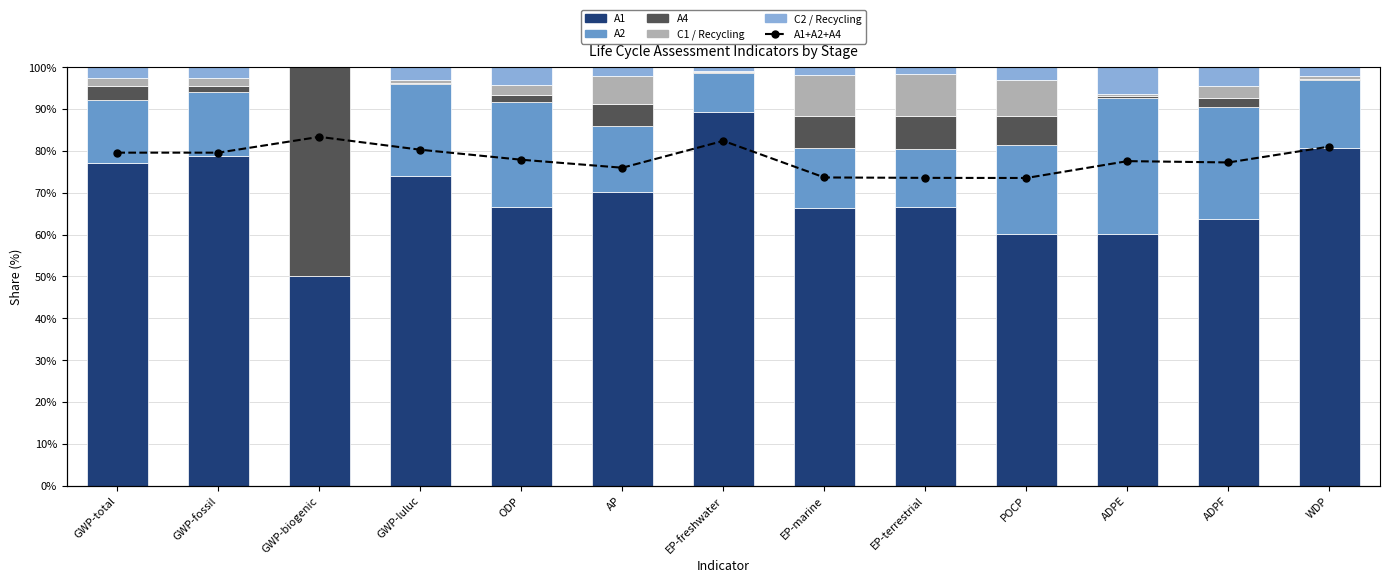

What is the difference between the C2 / Recycling values at GWP-biogenic and GWP-luluc?

3.2